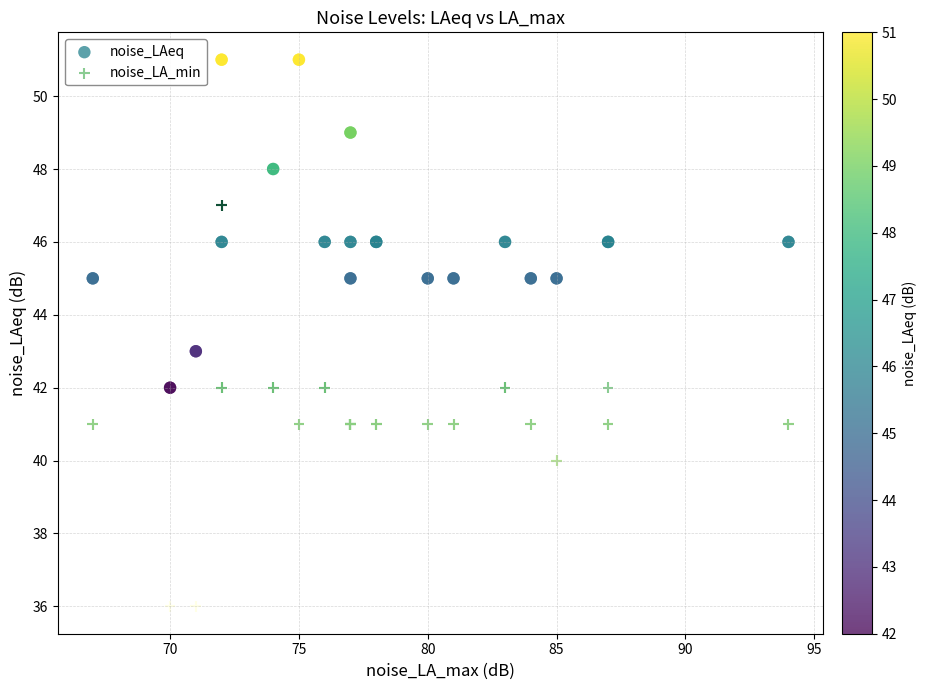

Which series contains the highest Y value?

noise_LAeq